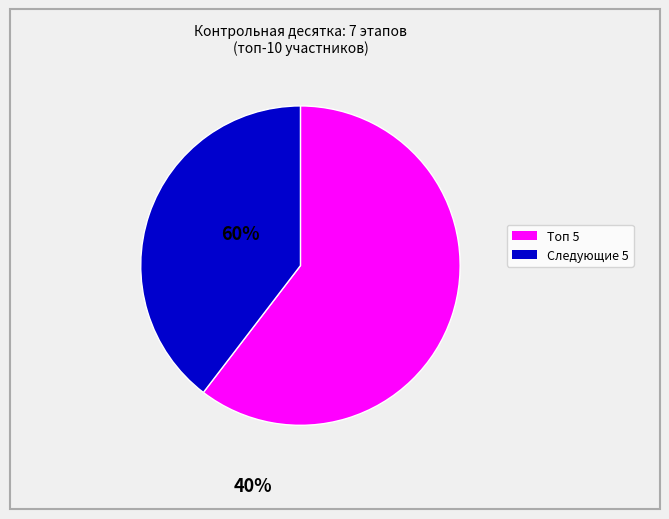

Does any single category account for the majority?

Yes